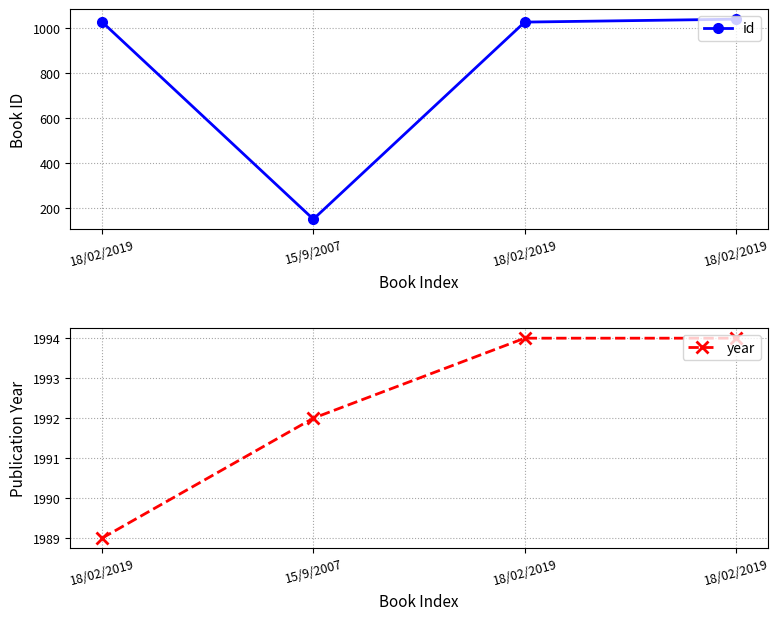

What is the label of the 3rd point from the left?

18/02/2019